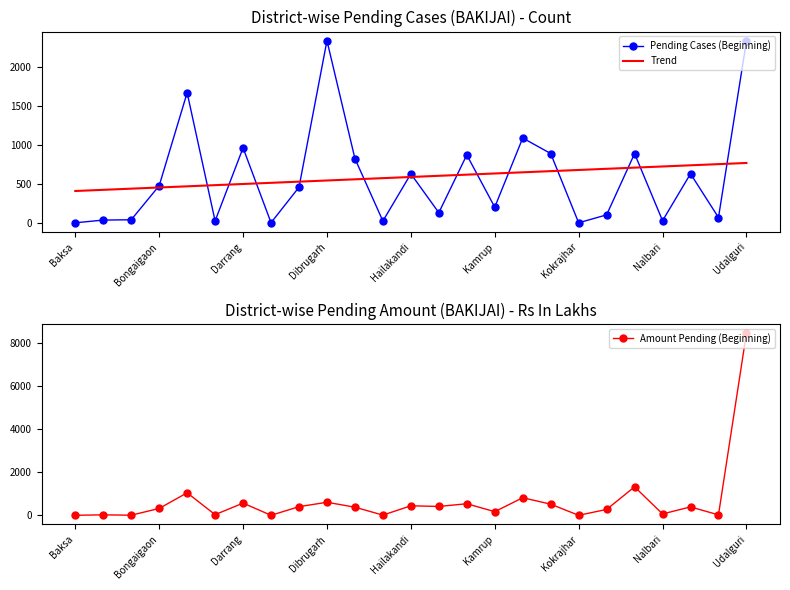

What is the highest value of the Pending Cases (Beginning) series?

2343.0